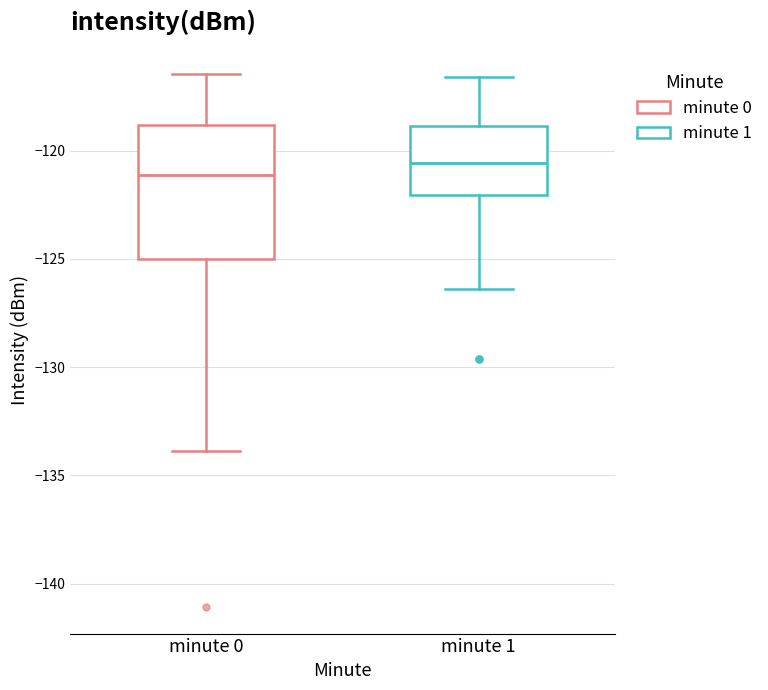

Reading left to right, transcribe this box plot: for each box, give where its median line is, the range the box spans, and where its two whiskers end, as read against the y-axis. The values are not printed on the chart, so give them approximately, as read against the axis.

minute 0: median -121.0, box -125.0 to -119.0, whiskers -134.0 to -116.5
minute 1: median -120.5, box -122.0 to -119.0, whiskers -126.5 to -116.5